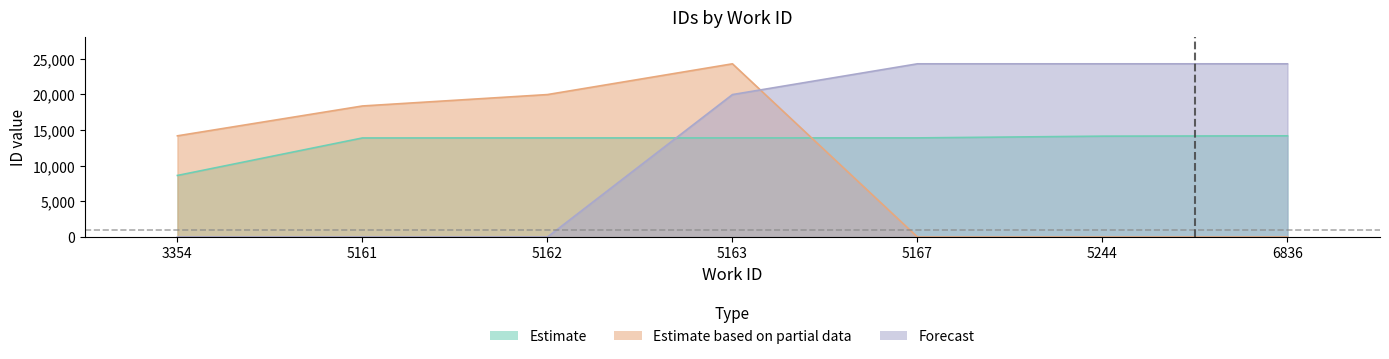

Between 5163 and 5244, which series saw the biggest shift?

Estimate based on partial data